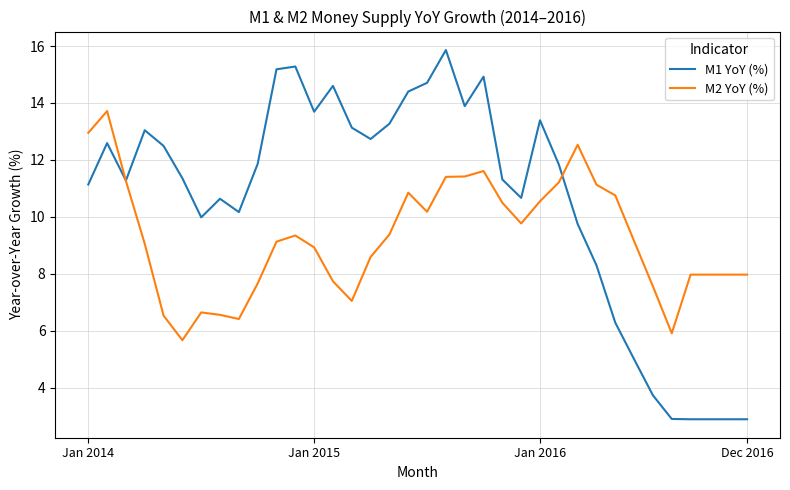

What is the maximum value shown in the chart?

15.9